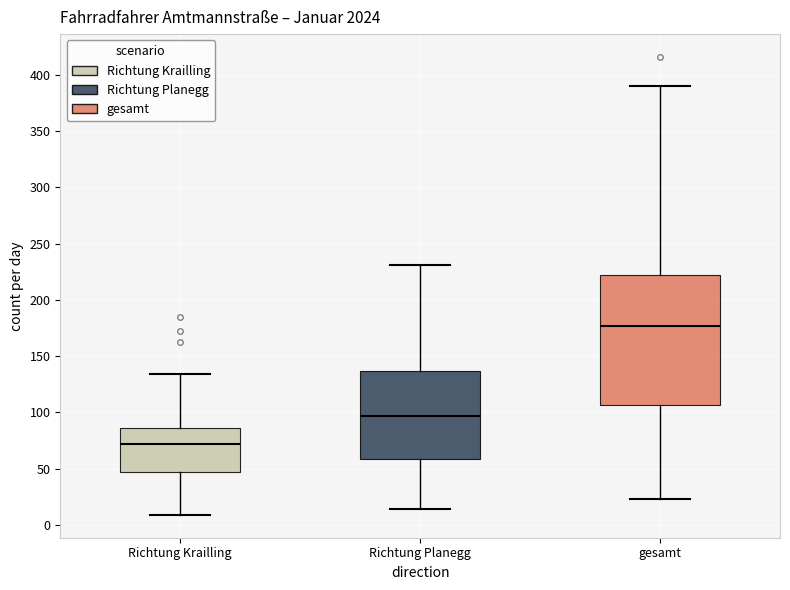

Comparing the boxes themselves (not the whiskers), which one is the tallest?

gesamt